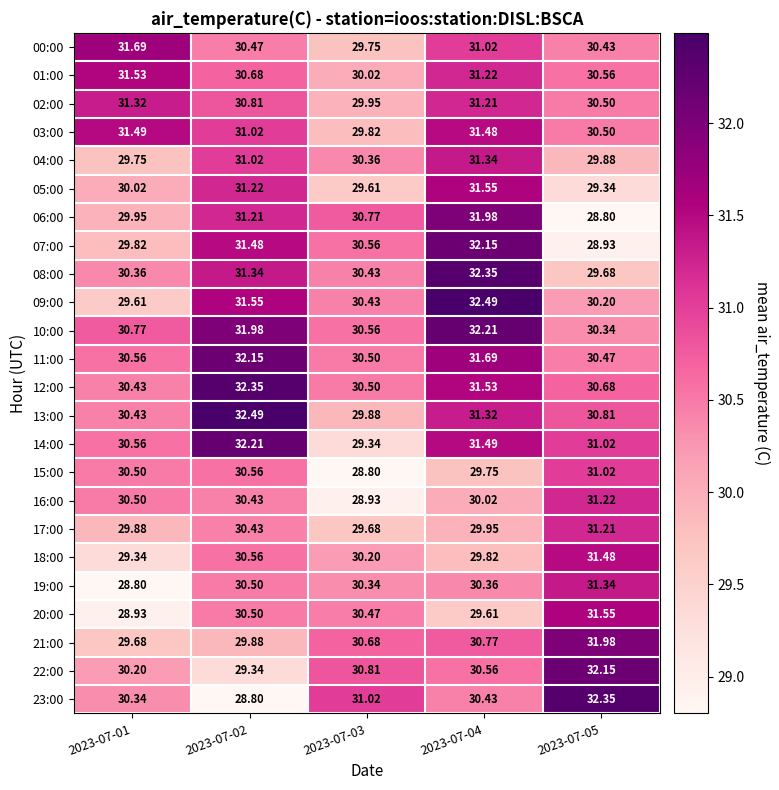

Which series changed the most between 2023-07-01 and 2023-07-05?

20:00